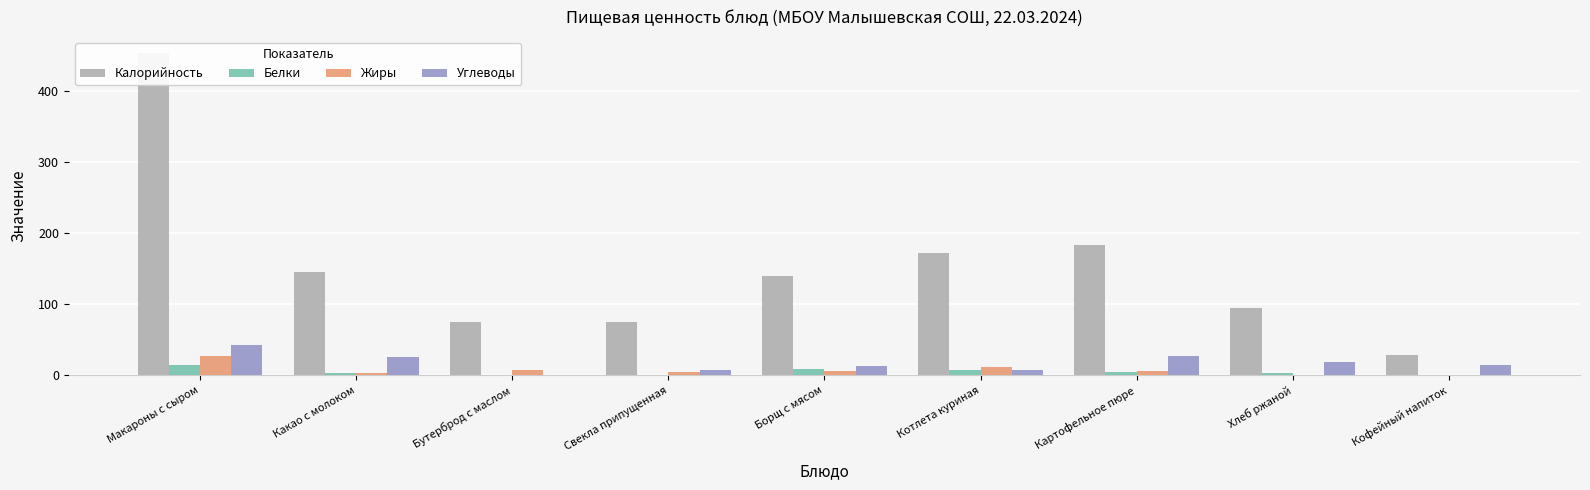

What are all the series names shown in the legend?

Калорийность, Белки, Жиры, Углеводы